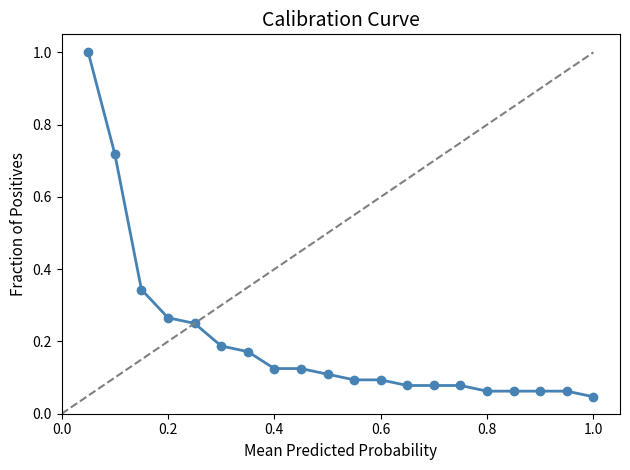

What is the sum of all values?

4.0